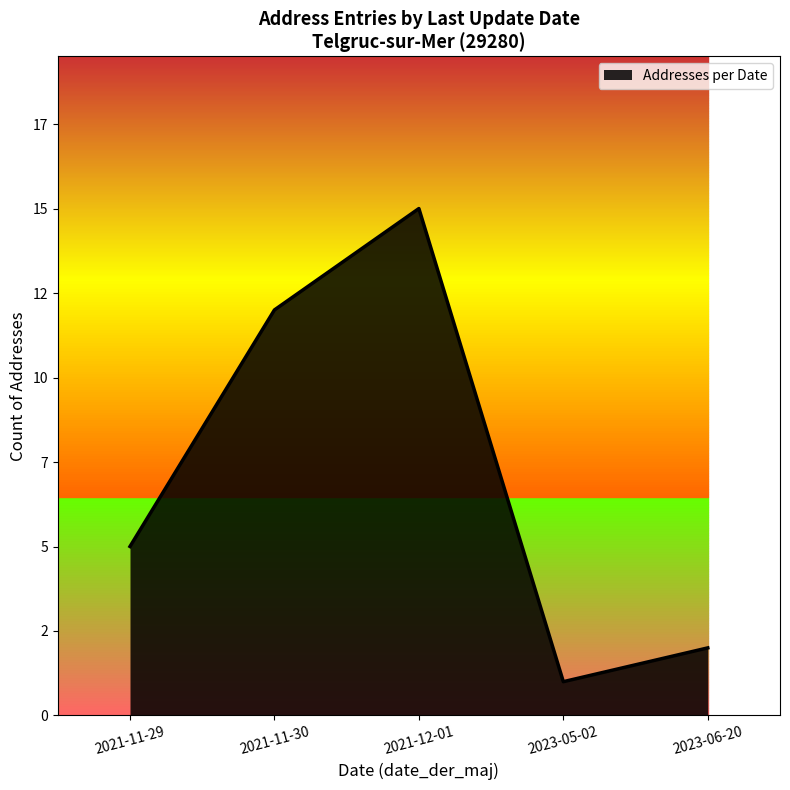

Which label corresponds to the largest value in the chart?

2021-12-01